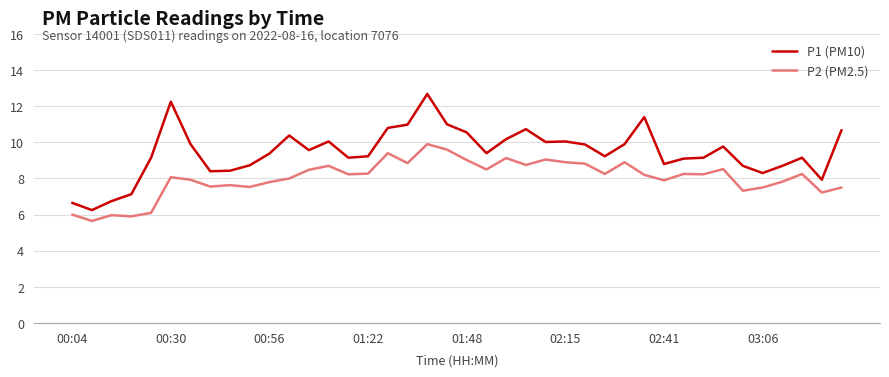

How many lines are shown in the chart?

2